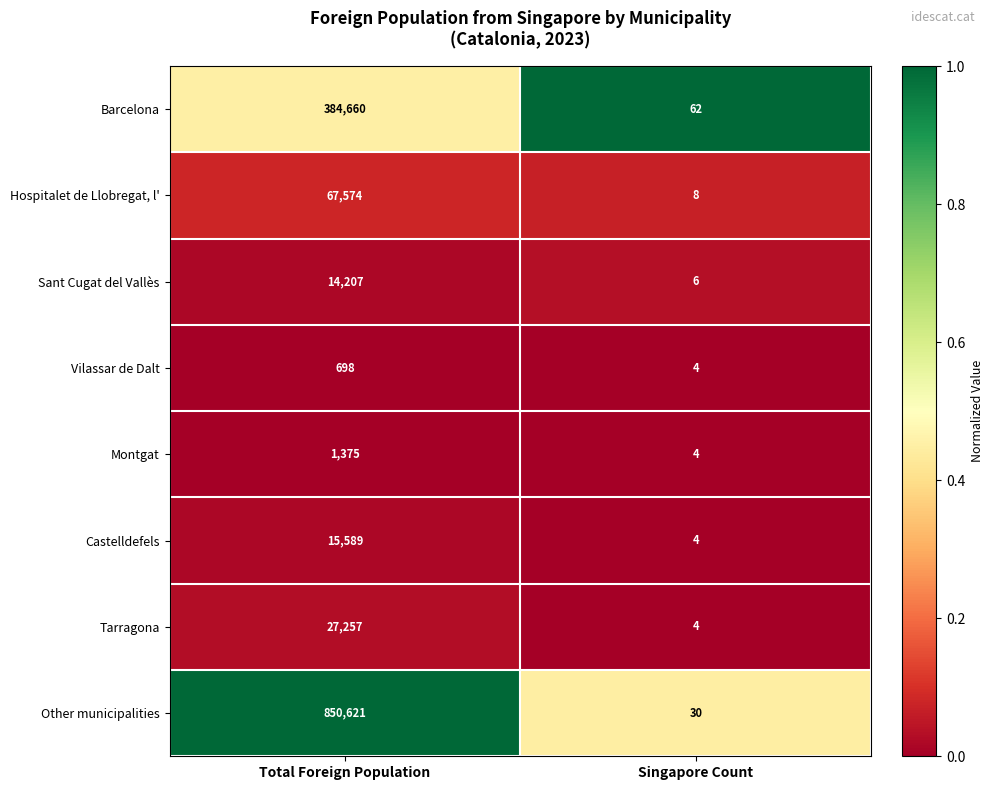

Count the number of data series in this chart.

8